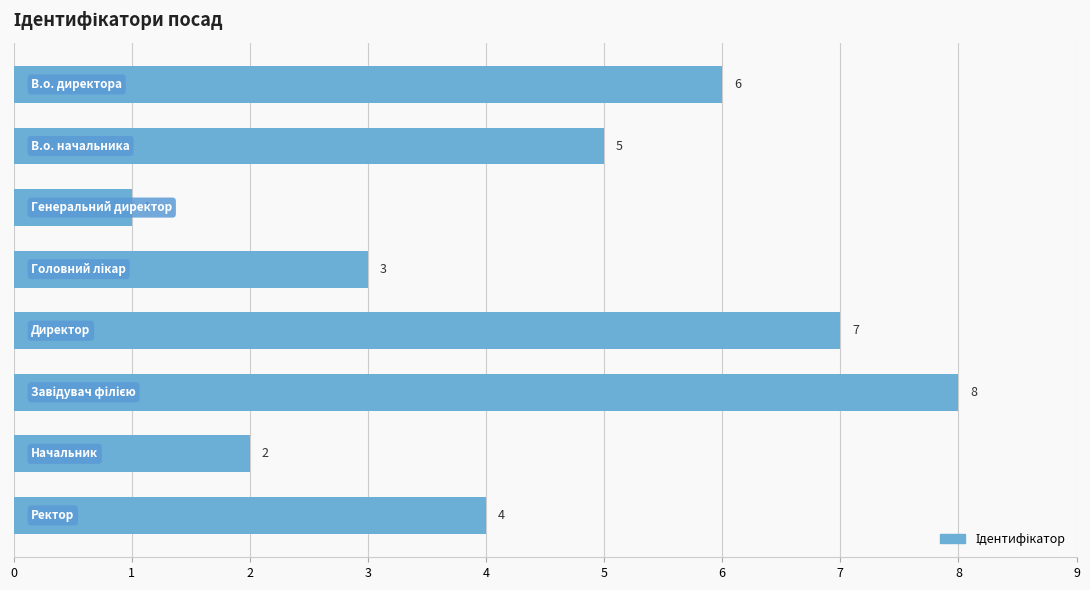

What is the maximum value shown in the chart?

8